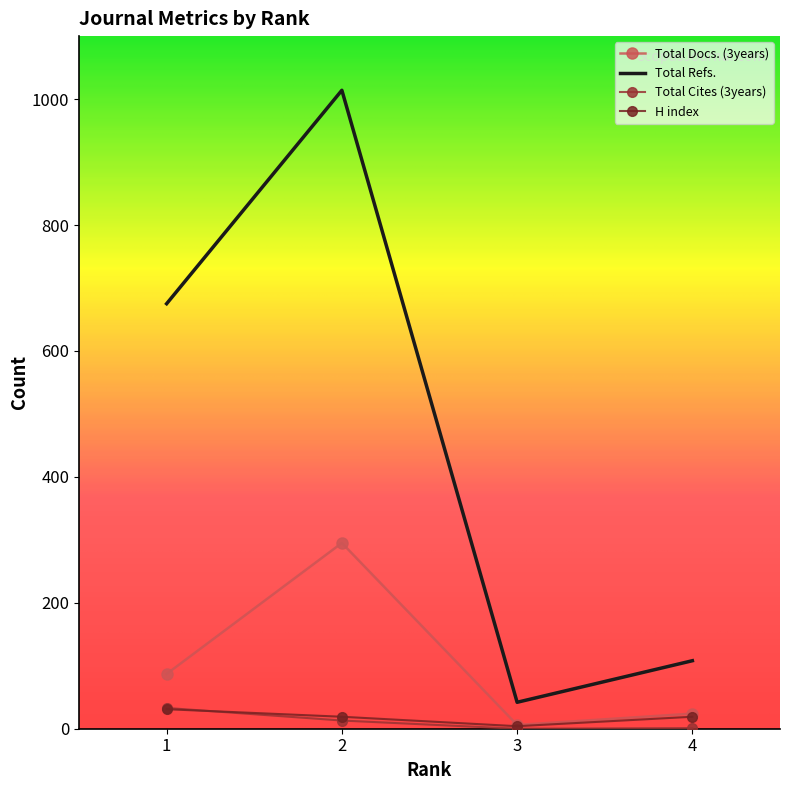

What is the greatest value displayed?

1014